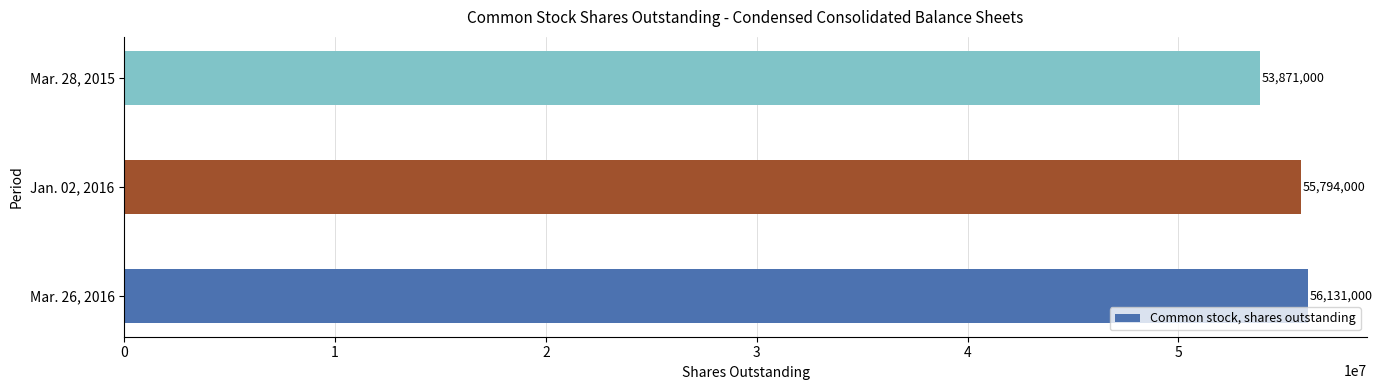

Rank the categories by value from highest to lowest.

Mar. 26, 2016, Jan. 02, 2016, Mar. 28, 2015